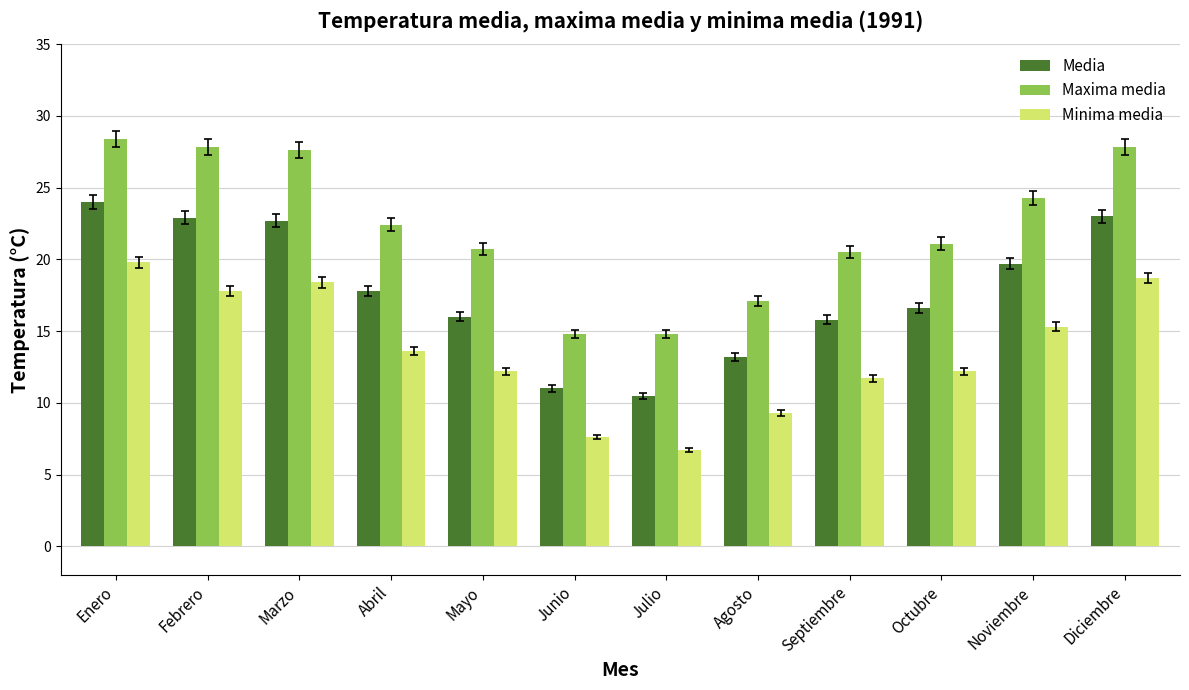

At which label does Minima media first exceed 13?

Enero